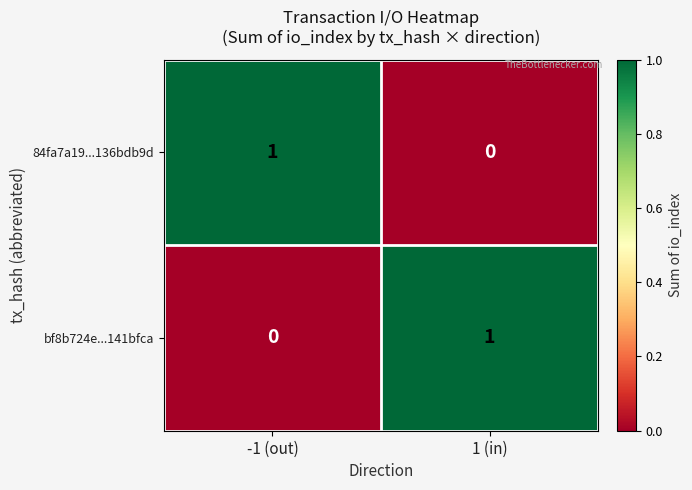

True or false: 84fa7a19...136bdb9d has a value of 0 at 1 (in).

True